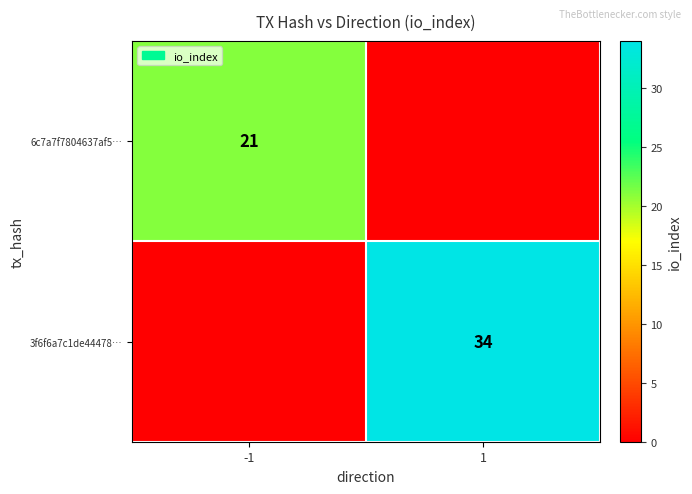

Is the value of 6c7a7f7804637af5… at -1 greater than the value of 3f6f6a7c1de44478… at 1?

No